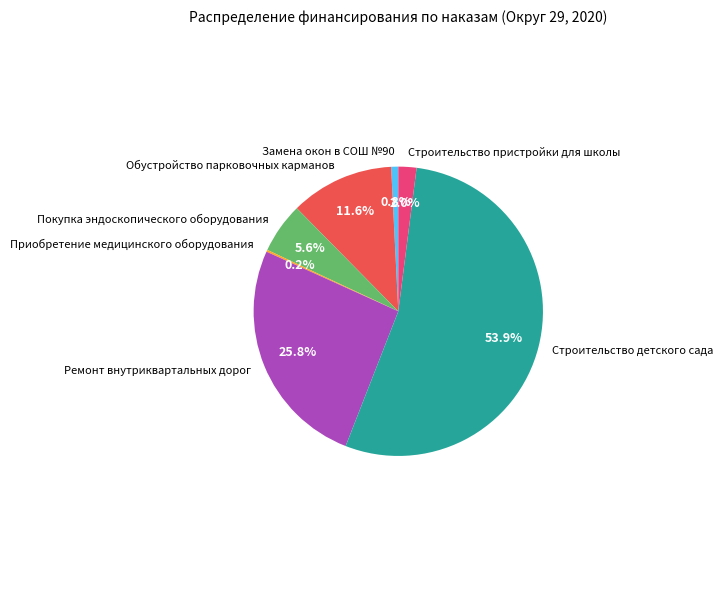

What percentage is NOT represented by Обустройство парковочных карманов?

88.4%